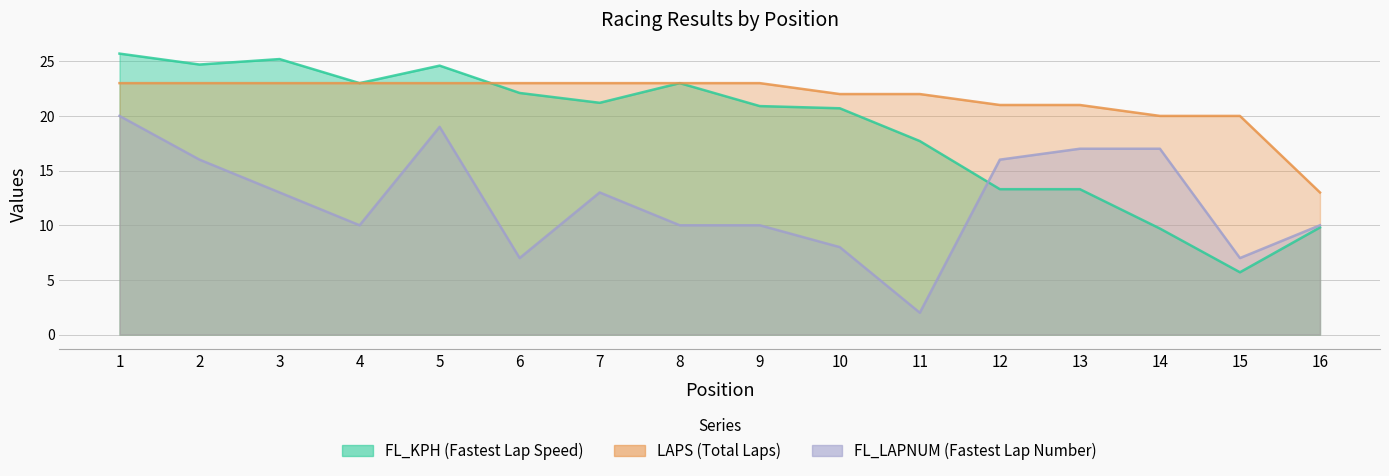

How many values in the LAPS series are below 23?

7